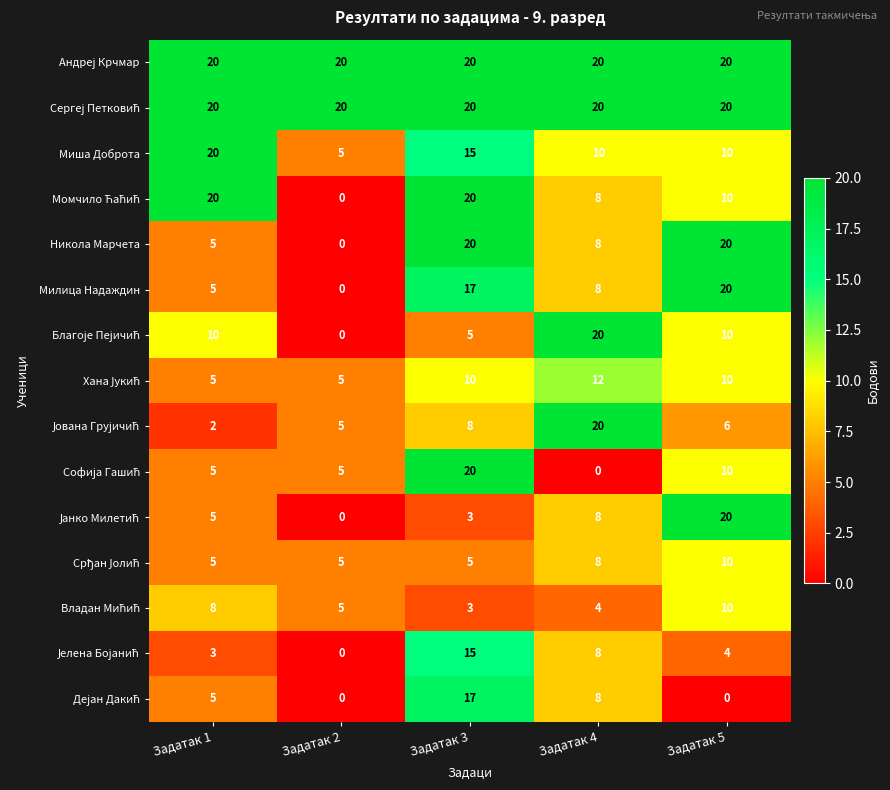

How many Миша Доброта values are between 10 and 15?

3